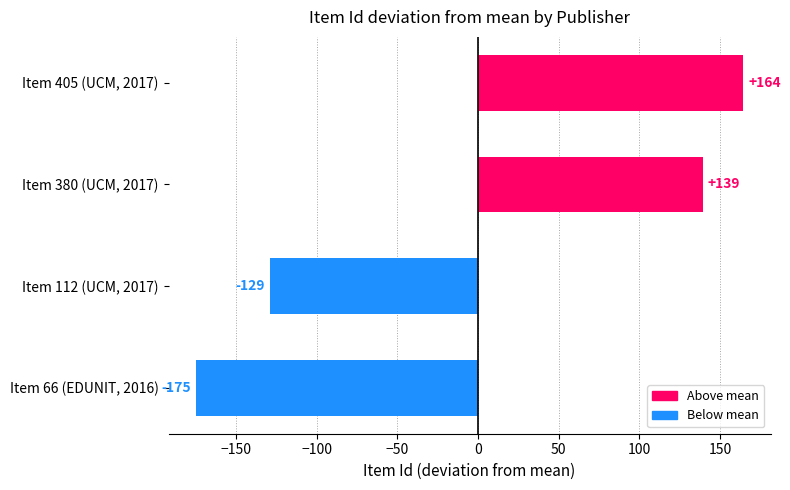

The chart shows a value of -309.6 at Item 66 (EDUNIT, 2016). True or false?

False